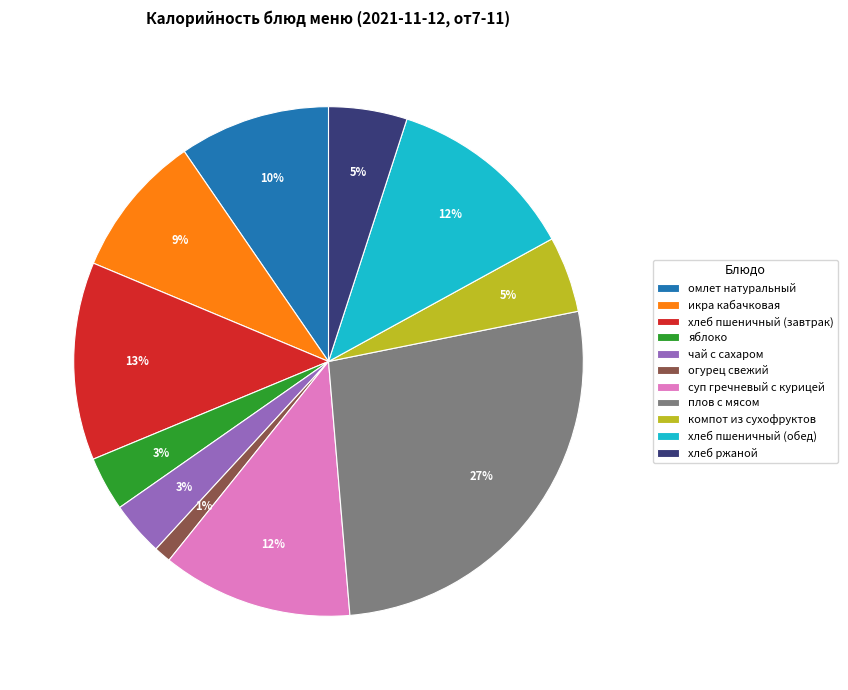

Does омлет натуральный represent more than half of the total?

No